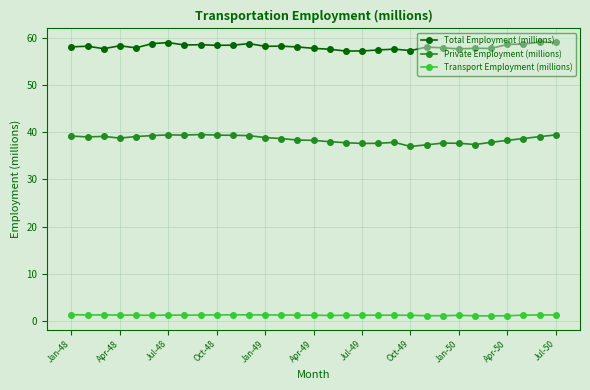

Which series has the largest total across all categories?

Total Employment (millions)